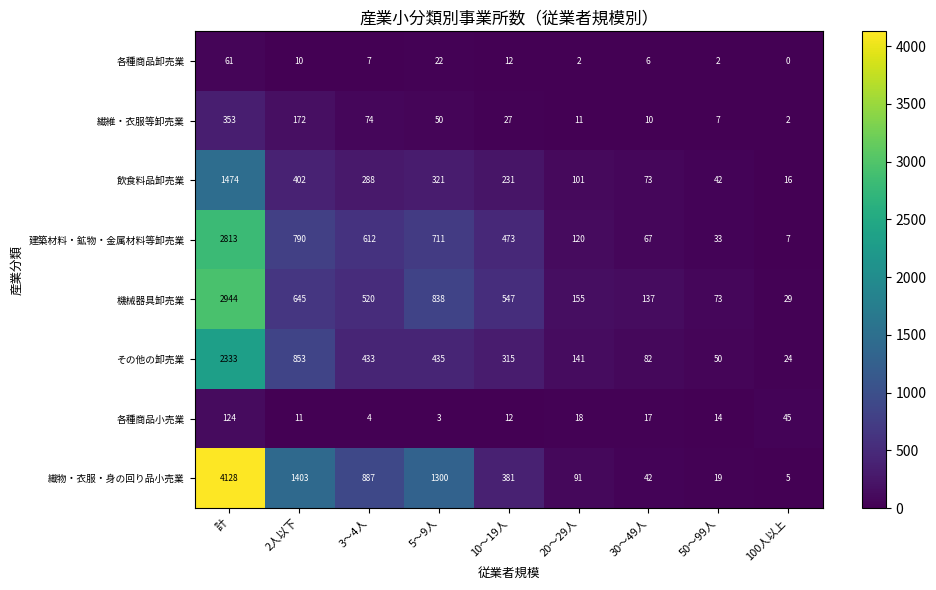

The 飲食料品卸売業 series shows 102 at 30～49人. True or false?

False